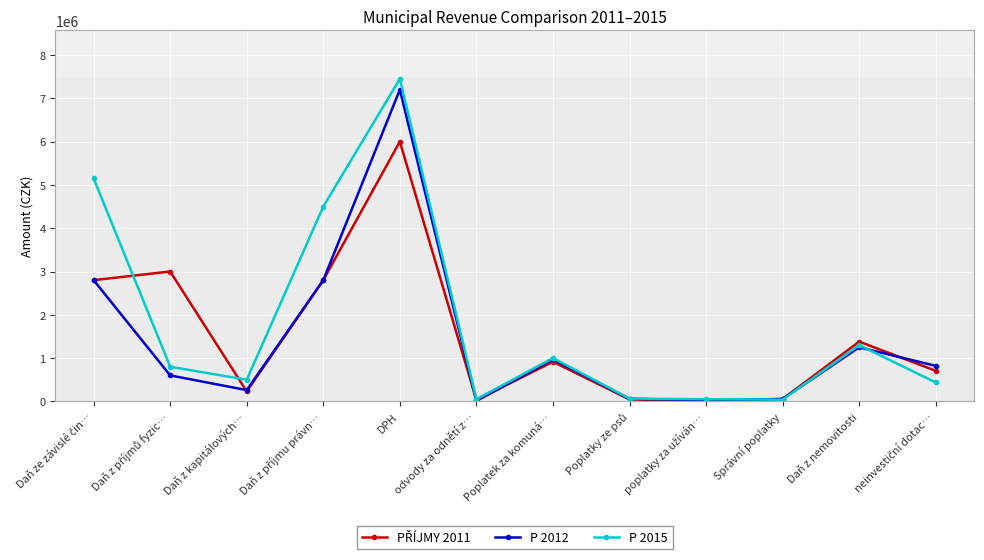

Which series has the largest range (max minus min)?

P 2015